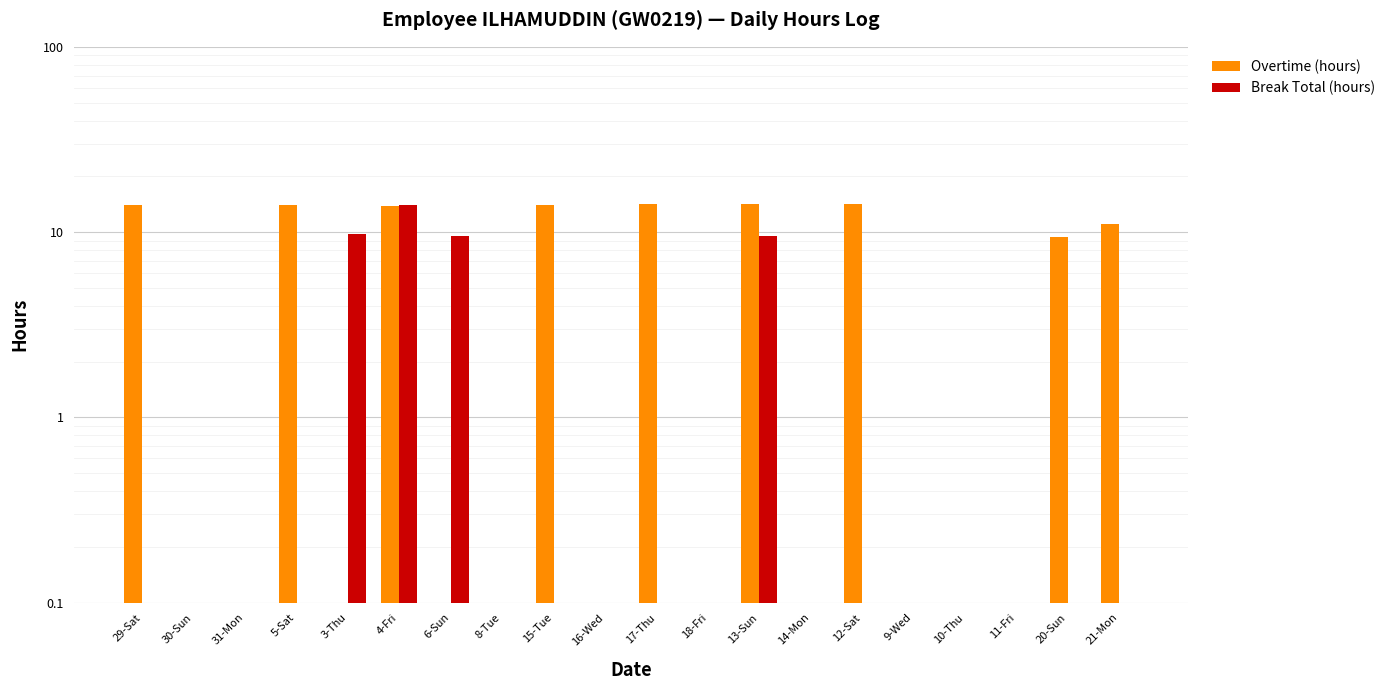

At how many categories does at least one series exceed 11?

8